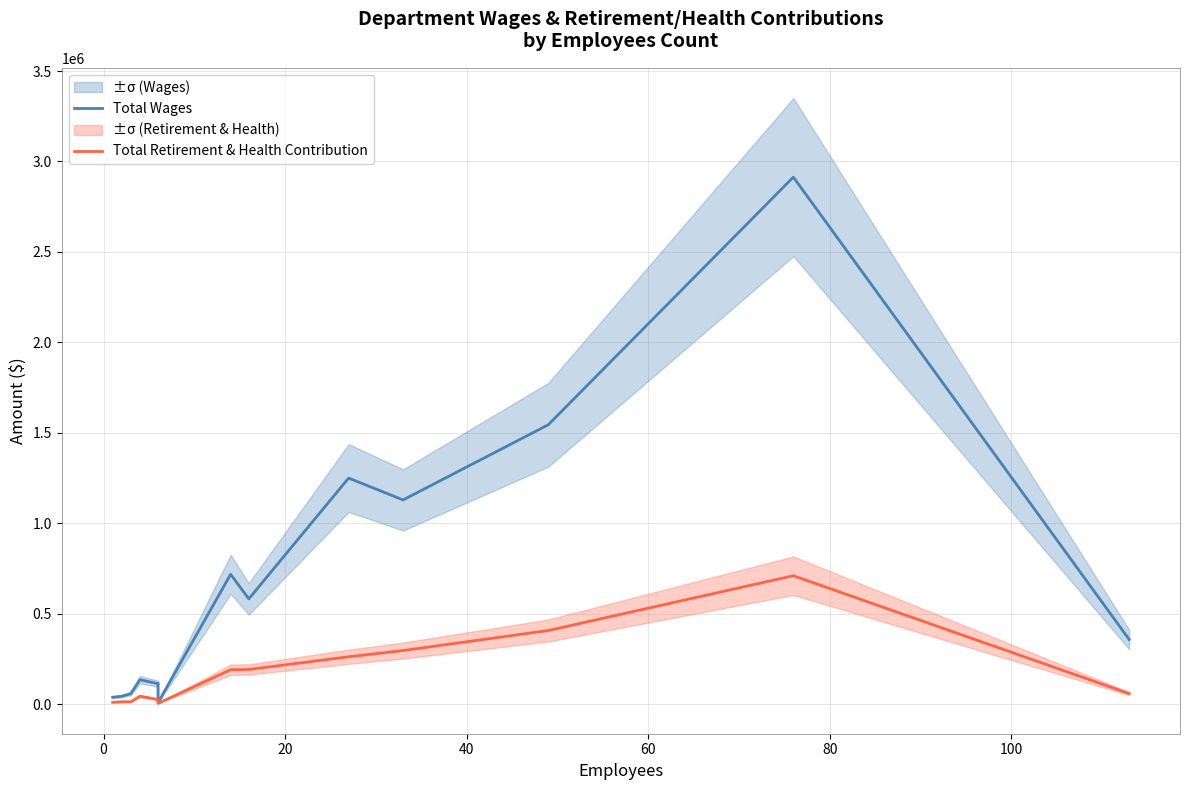

Which series has the largest total across all categories?

Total Wages